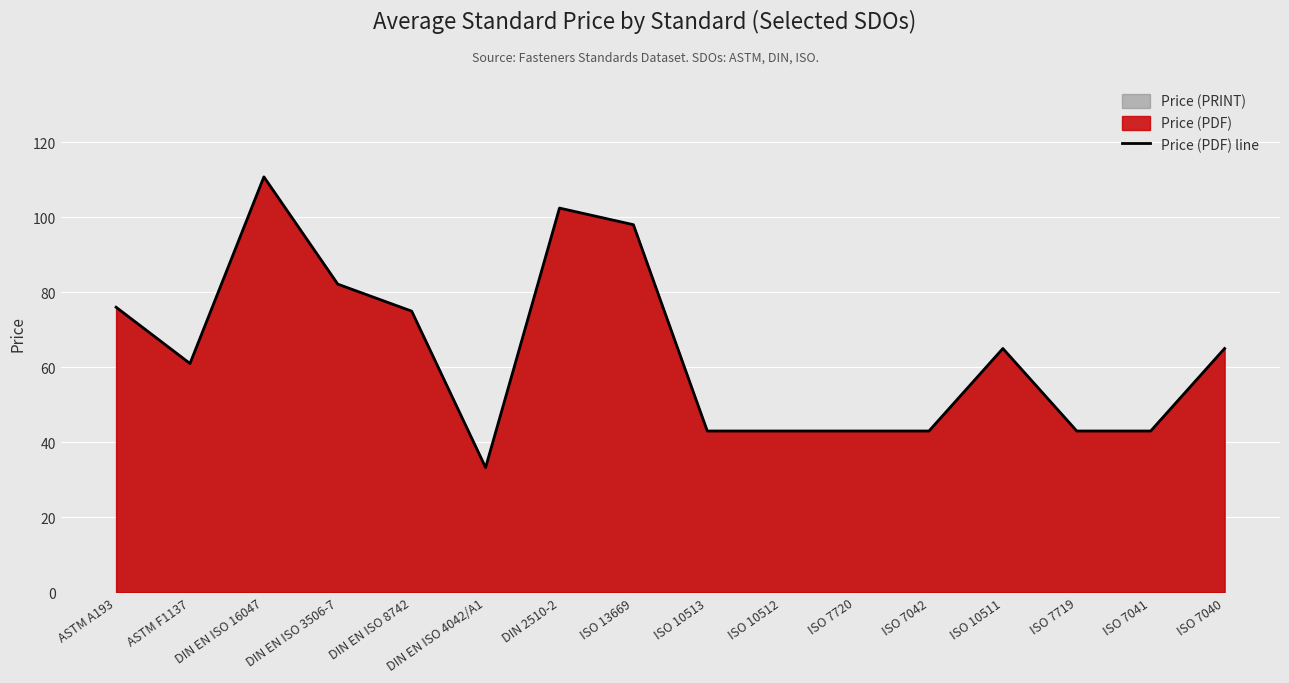

What is the smallest value displayed?

33.3